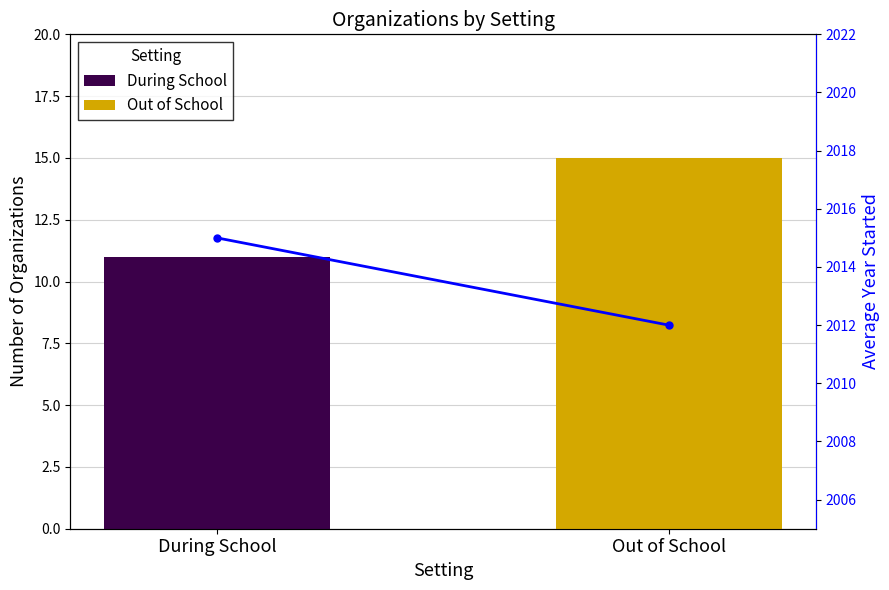

What value does the data have at Out of School?

2012